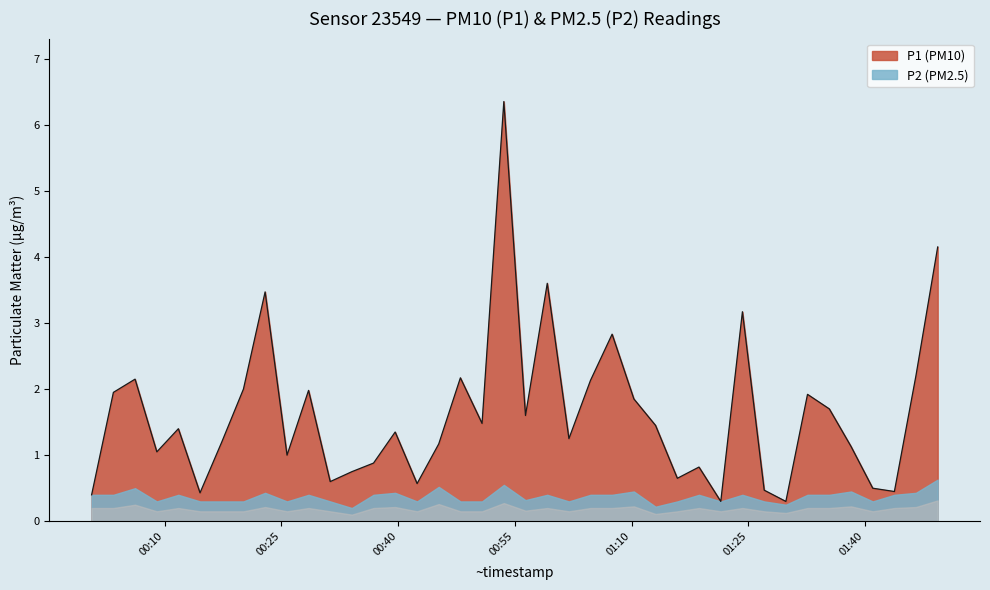

What is the maximum value shown in the chart?

6.3